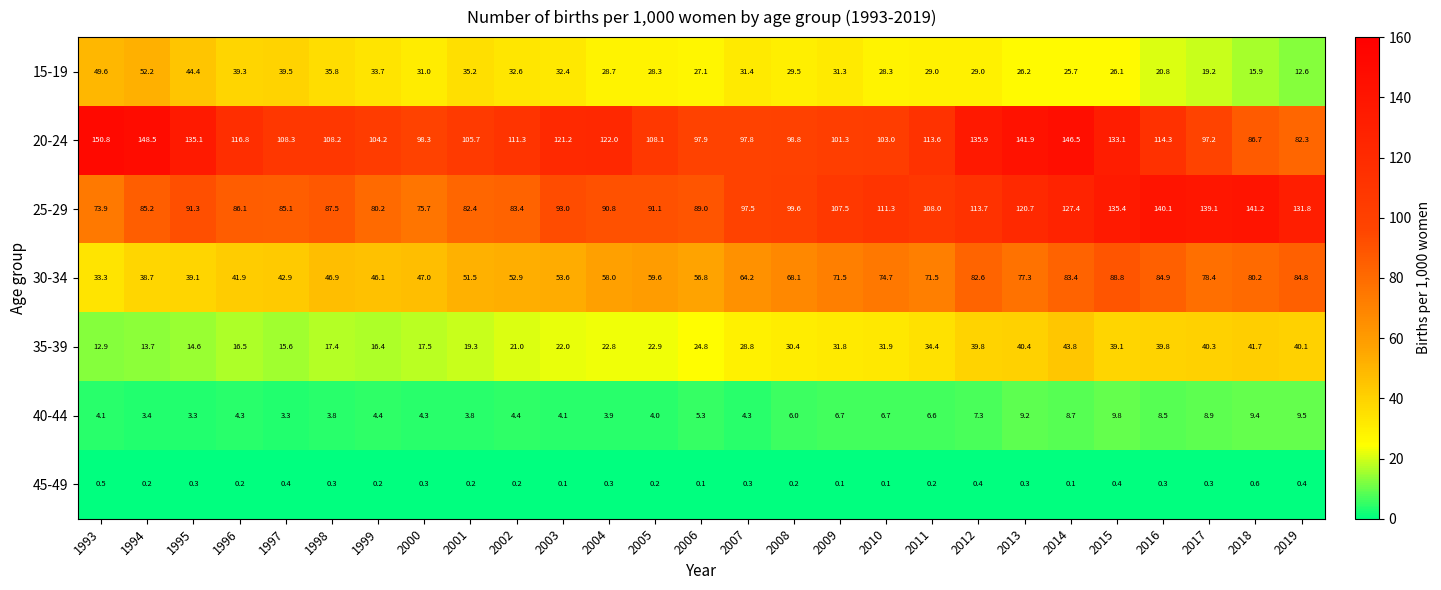

Rank the series at 2016 from highest to lowest value.

25-29, 20-24, 30-34, 35-39, 15-19, 40-44, 45-49